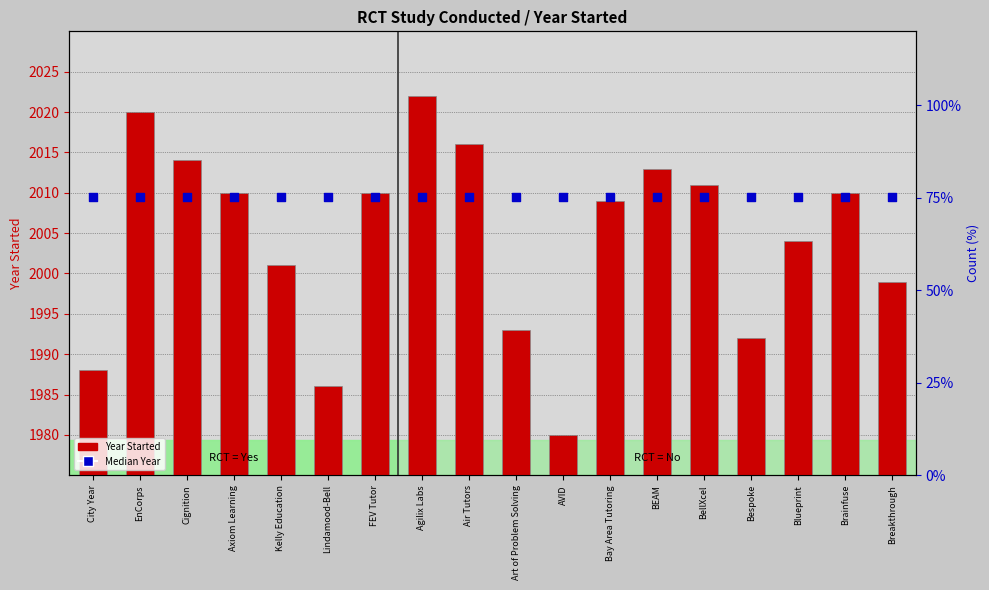

Is the value of Year Started at Lindamood-Bell greater than the value of Median Year at Cignition?

No